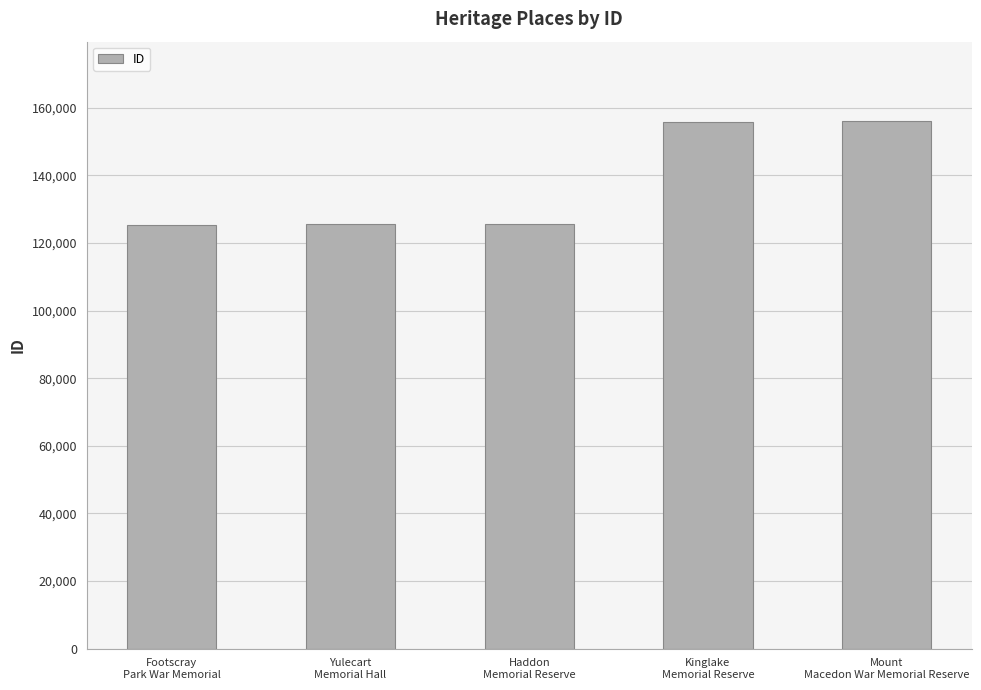

Is it true that the value at Haddon
Memorial Reserve is 125541?

True